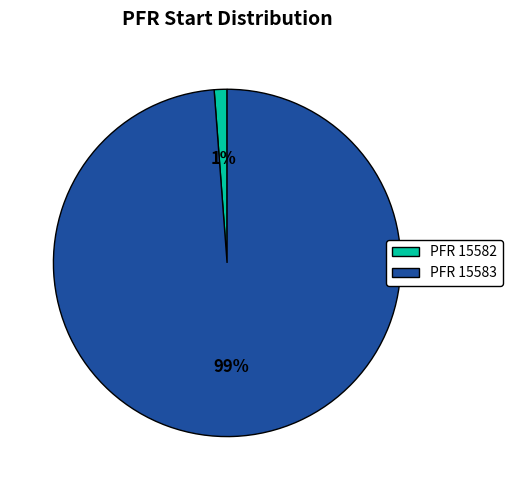

Which category has the biggest portion of the pie?

PFR 15583